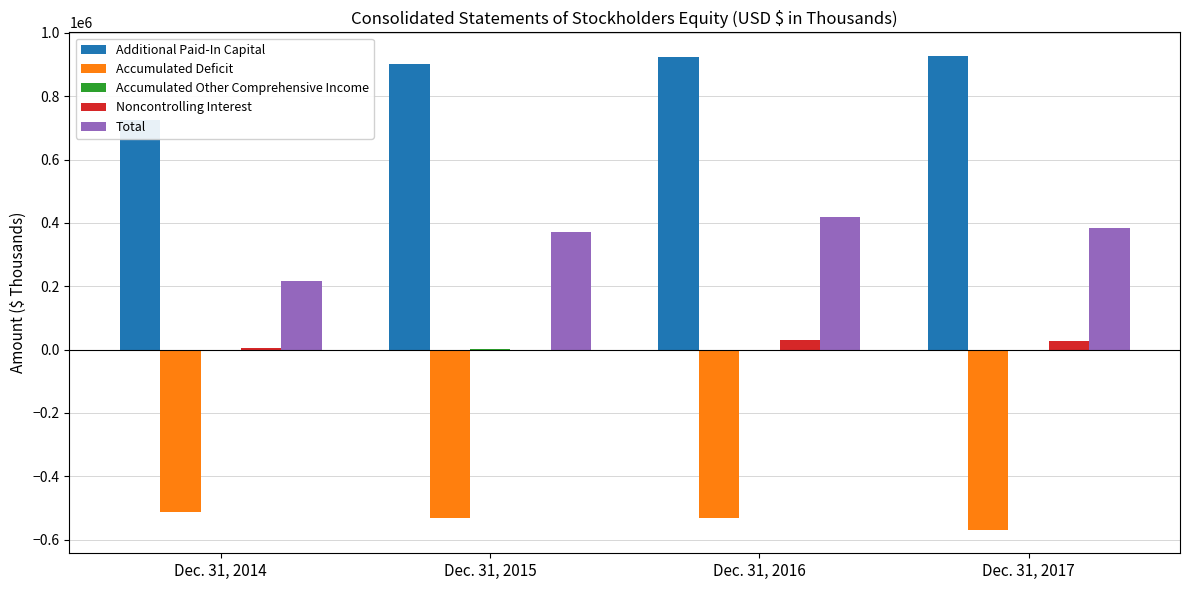

What is the smallest value displayed?

-568462